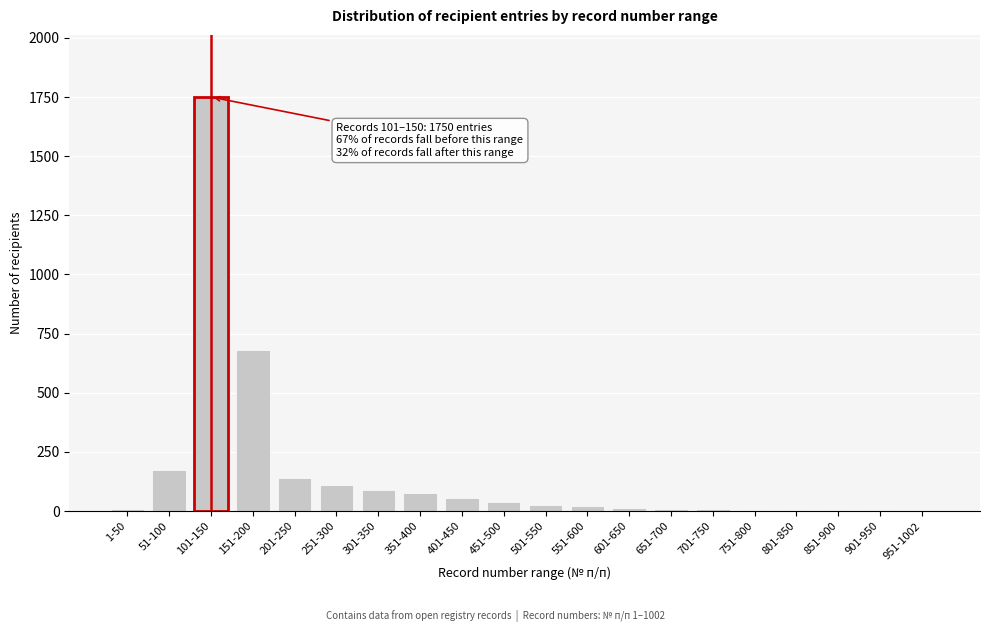

What is the sum of all values?

3226